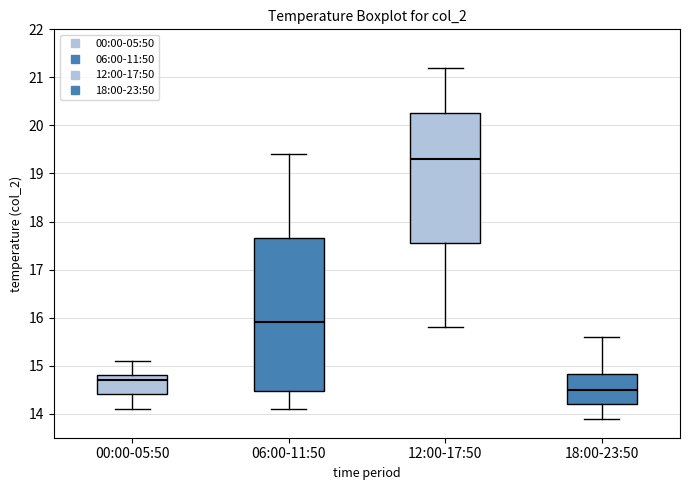

Reading left to right, transcribe this box plot: for each box, give where its median line is, the range the box spans, and where its two whiskers end, as read against the y-axis. The values are not printed on the chart, so give them approximately, as read against the axis.

00:00-05:50: median 14.7, box 14.4 to 14.8, whiskers 14.1 to 15.1
06:00-11:50: median 15.9, box 14.5 to 17.7, whiskers 14.1 to 19.4
12:00-17:50: median 19.3, box 17.6 to 20.3, whiskers 15.8 to 21.2
18:00-23:50: median 14.5, box 14.2 to 14.8, whiskers 13.9 to 15.6